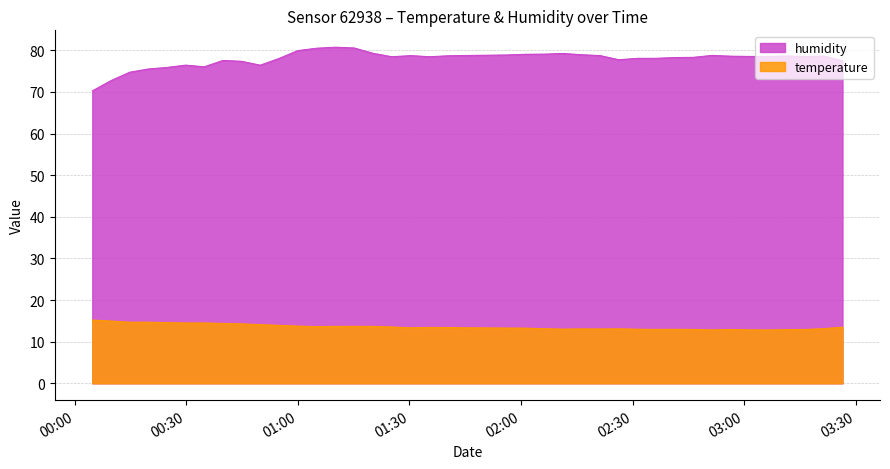

Rank the categories by temperature value from highest to lowest.

2023-05-25T00:04:45, 2023-05-25T00:09:48, 2023-05-25T00:14:48, 2023-05-25T00:19:49, 2023-05-25T00:24:50, 2023-05-25T00:29:50, 2023-05-25T00:34:51, 2023-05-25T00:39:51, 2023-05-25T00:44:52, 2023-05-25T00:49:52, 2023-05-25T00:54:54, 2023-05-25T00:59:59, 2023-05-25T01:15:09, 2023-05-25T01:10:05, 2023-05-25T01:20:10, 2023-05-25T01:05:01, 2023-05-25T01:25:15, 2023-05-25T03:26:26, 2023-05-25T01:35:25, 2023-05-25T01:40:26, 2023-05-25T01:30:21, 2023-05-25T01:45:28, 2023-05-25T01:56:05, 2023-05-25T02:01:13, 2023-05-25T03:21:26, 2023-05-25T02:06:15, 2023-05-25T02:26:16, 2023-05-25T02:16:16, 2023-05-25T02:21:16, 2023-05-25T02:11:15, 2023-05-25T02:31:17, 2023-05-25T02:41:18, 2023-05-25T02:36:17, 2023-05-25T02:46:19, 2023-05-25T03:16:26, 2023-05-25T02:56:22, 2023-05-25T03:11:25, 2023-05-25T03:01:23, 2023-05-25T02:51:21, 2023-05-25T03:06:24